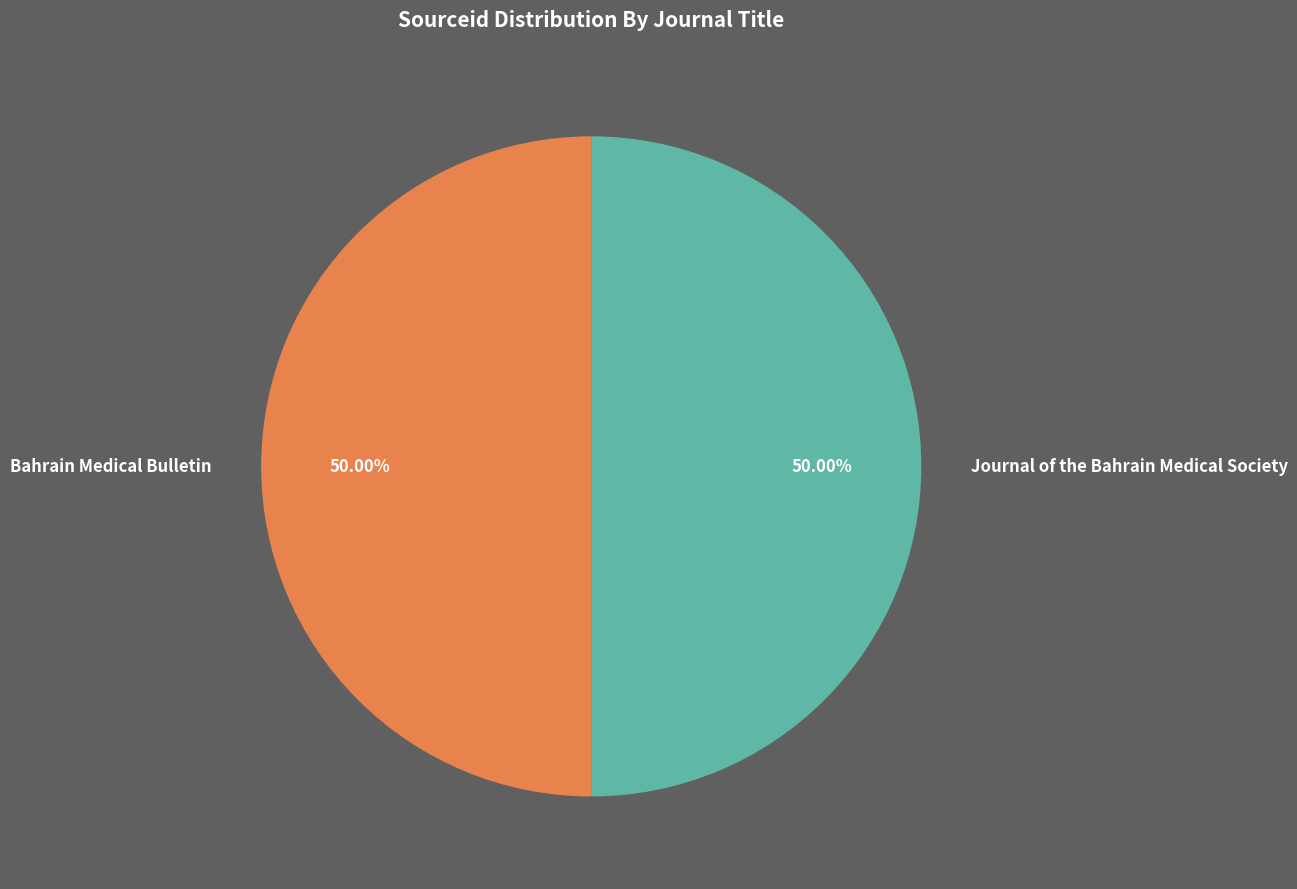

Is the sum of Journal of the Bahrain Medical Society and Bahrain Medical Bulletin greater than half?

Yes